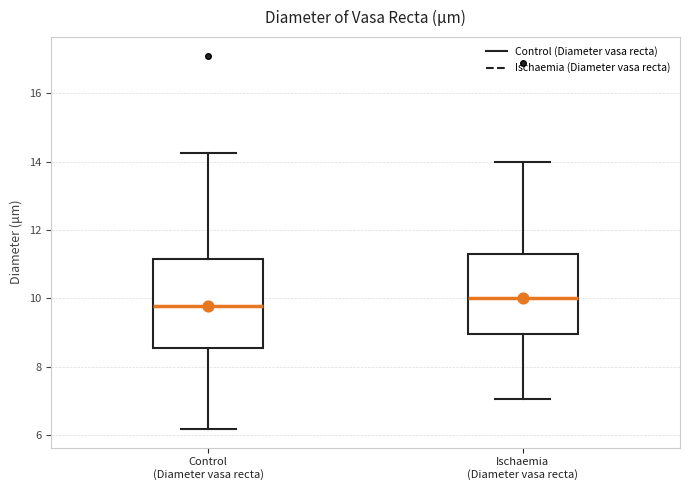

Reading left to right, transcribe this box plot: for each box, give where its median line is, the range the box spans, and where its two whiskers end, as read against the y-axis. The values are not printed on the chart, so give them approximately, as read against the axis.

Control (Diameter vasa recta): median 9.8, box 8.6 to 11.2, whiskers 6.2 to 14.2
Ischaemia (Diameter vasa recta): median 10.0, box 9.0 to 11.4, whiskers 7.0 to 14.0